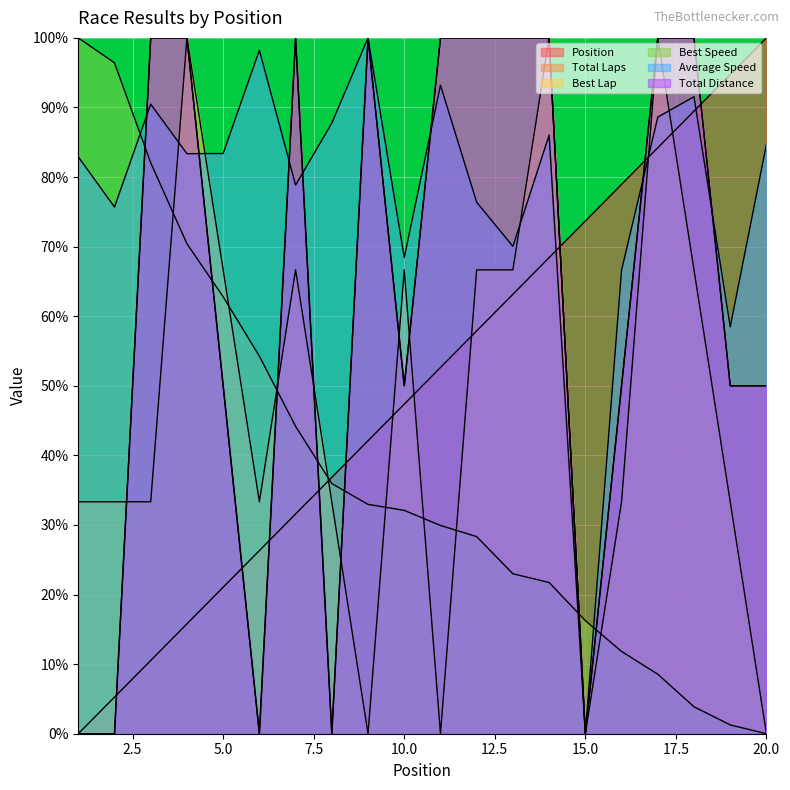

How many times do Total Distance and Position cross each other?

8